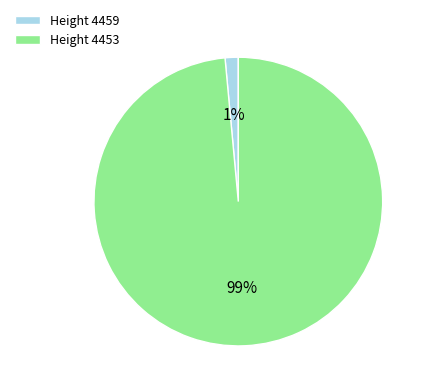

Which category accounts for the majority?

Height 4453